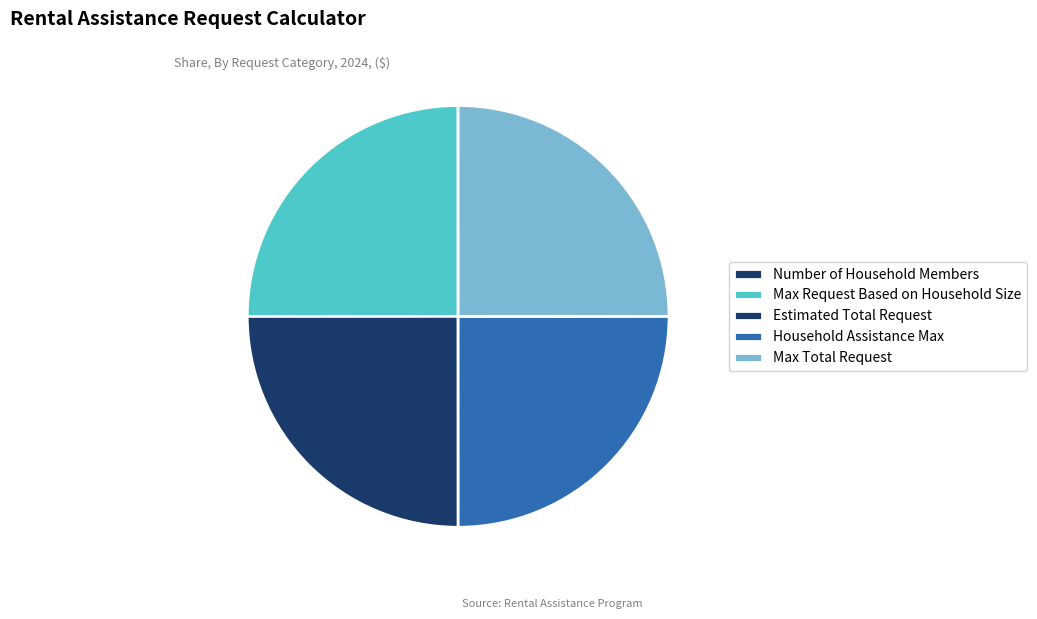

To the nearest percent, what is the difference between the largest and smallest slice percentages?

25%